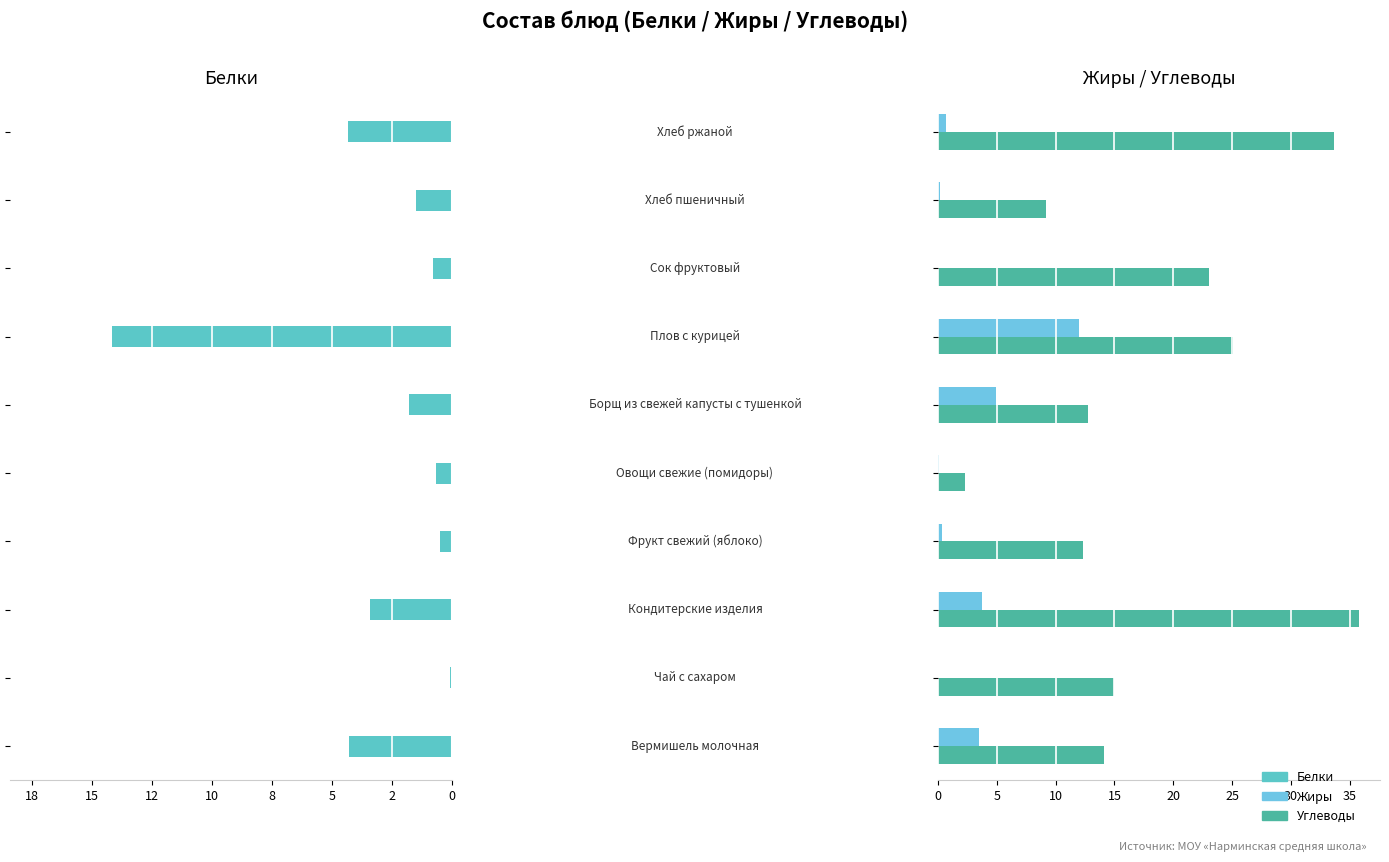

What is the sum of all Жиры values?

25.5